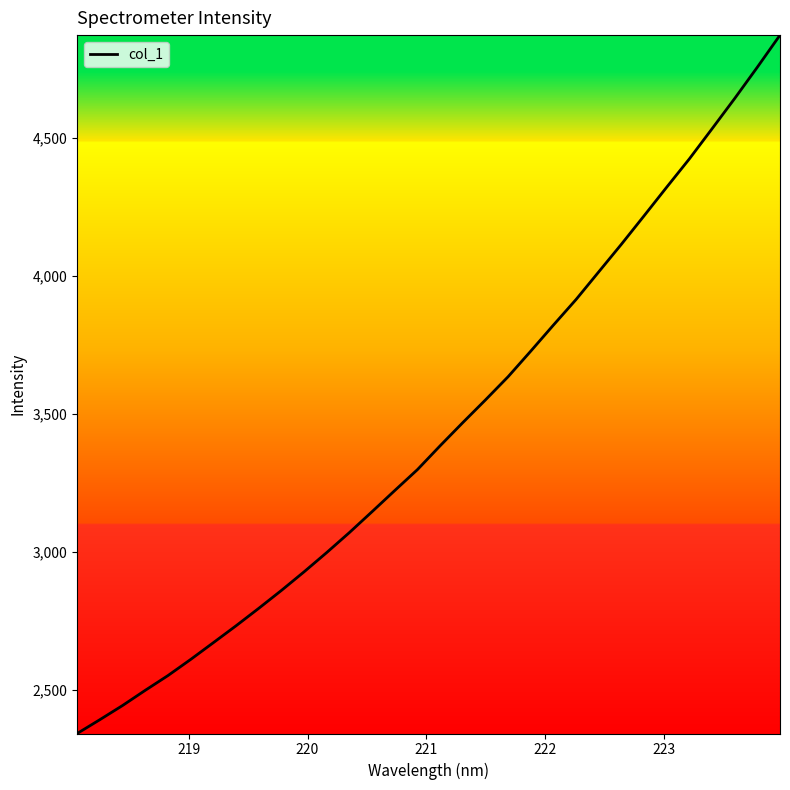

What is the smallest value displayed?

2342.3